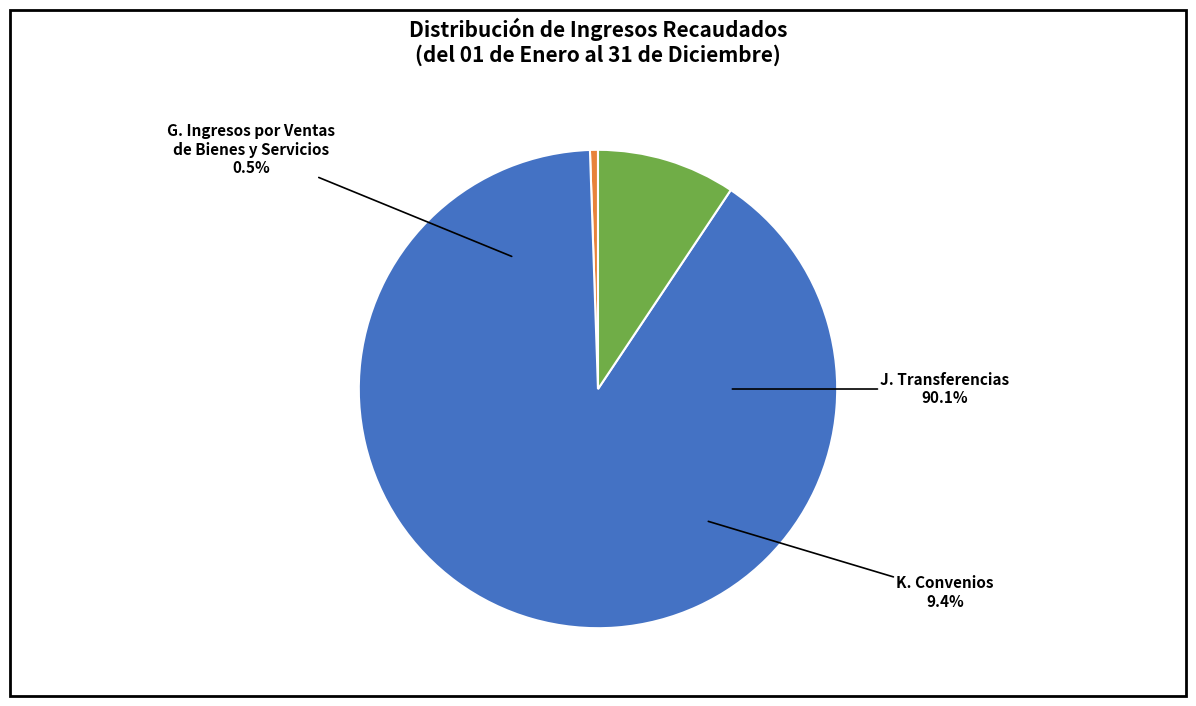

True or false: J. Transferencias accounts for 99% of the total.

False